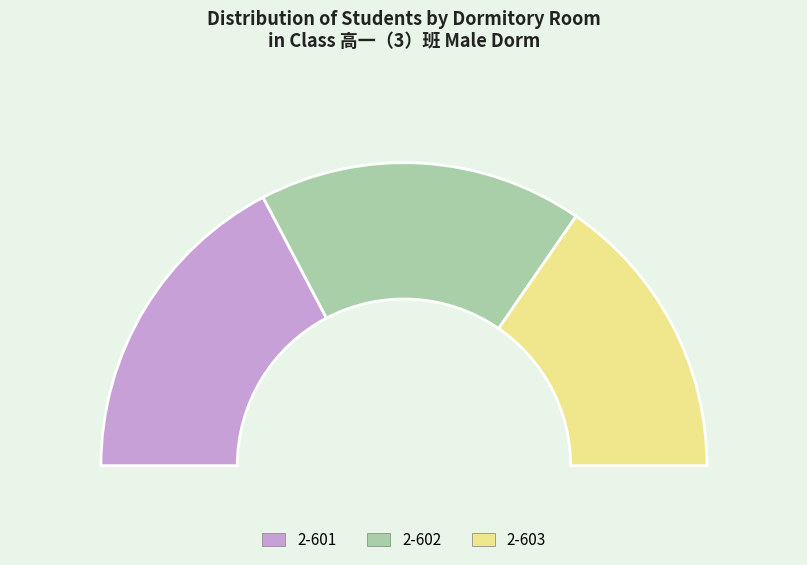

Do 2-603 and 2-601 together represent more than half of the pie?

Yes